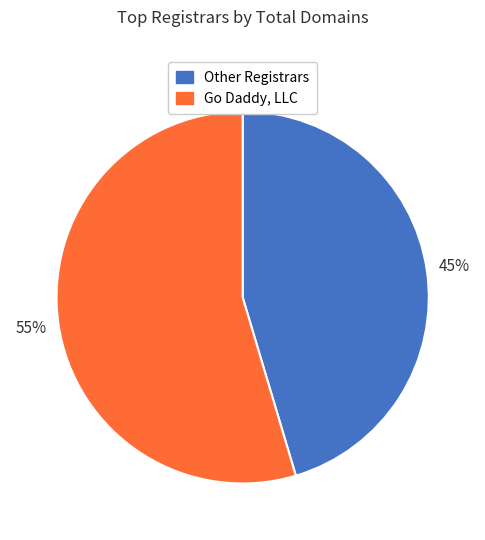

Which category has the biggest portion of the pie?

Go Daddy, LLC